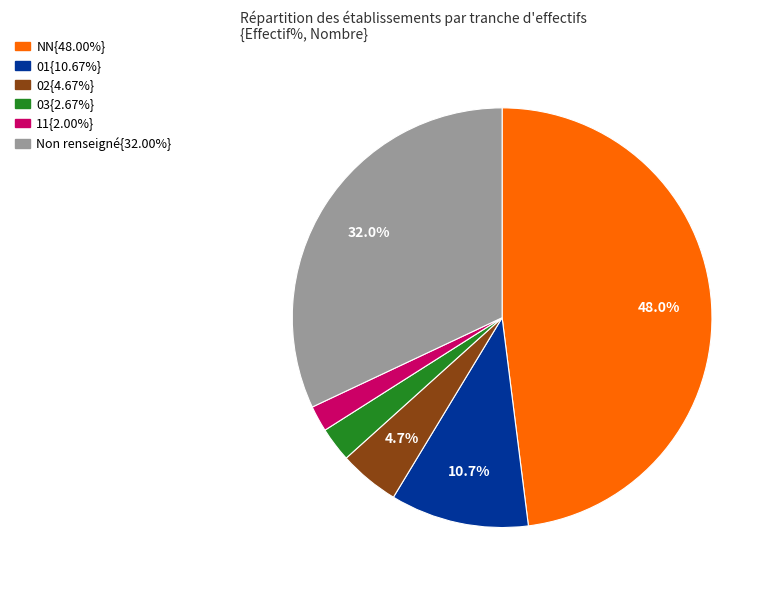

Does any single category account for the majority?

No